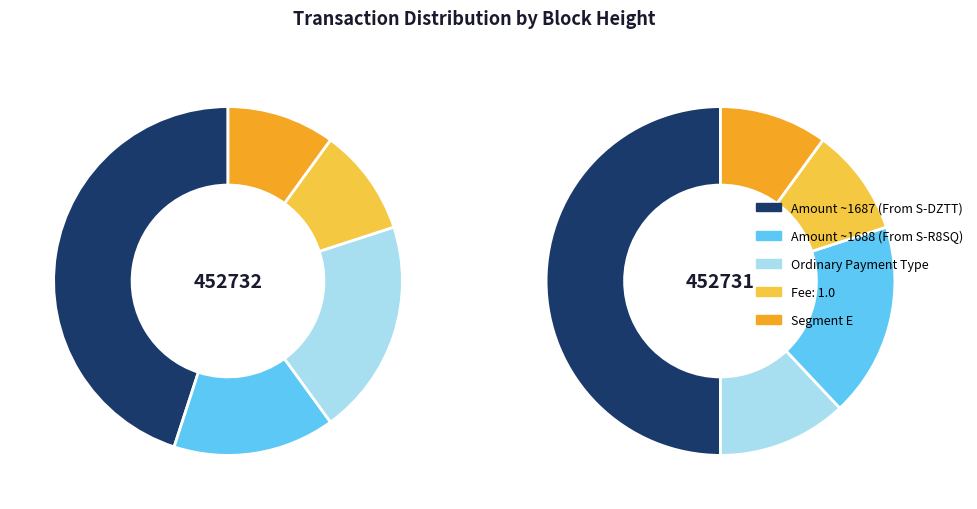

Which slice is the largest?

452731